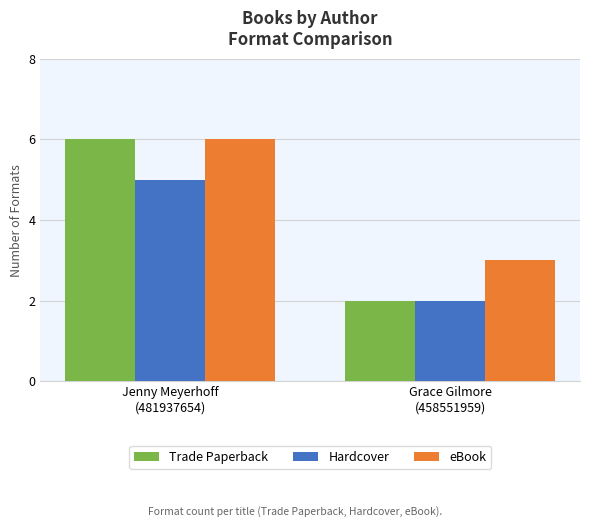

Which series has the largest total across all categories?

eBook